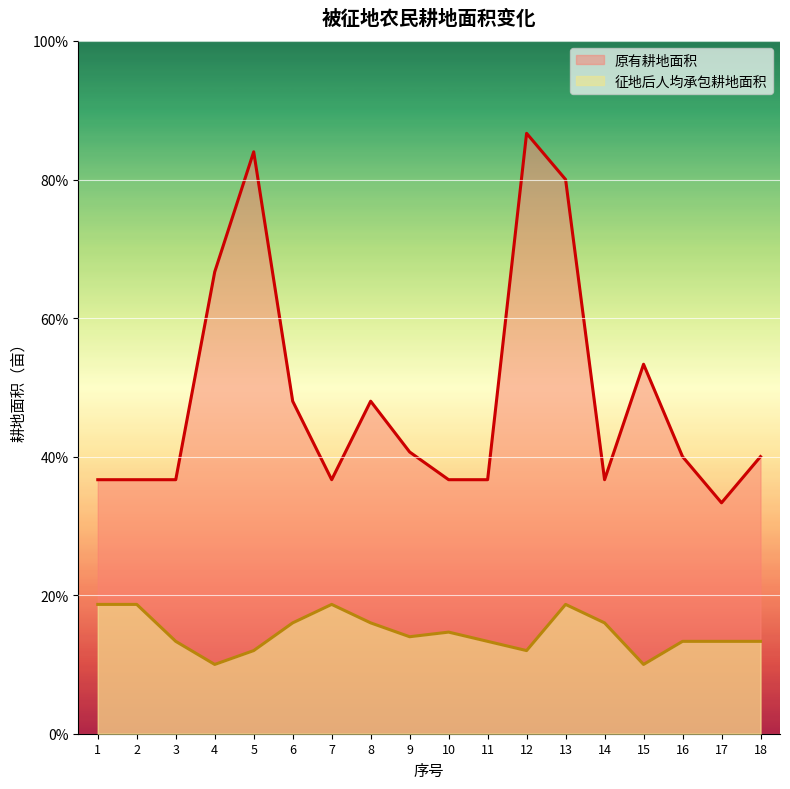

Reading left to right, transcribe all the data shown in this chart.

原有耕地面积: 0.6	0.6	0.6	1.0	1.3	0.7	0.6	0.7	0.6	0.6	0.6	1.3	1.2	0.6	0.8	0.6	0.5	0.6
征地后人均承包耕地面积: 0.3	0.3	0.2	0.1	0.2	0.2	0.3	0.2	0.2	0.2	0.2	0.2	0.3	0.2	0.1	0.2	0.2	0.2